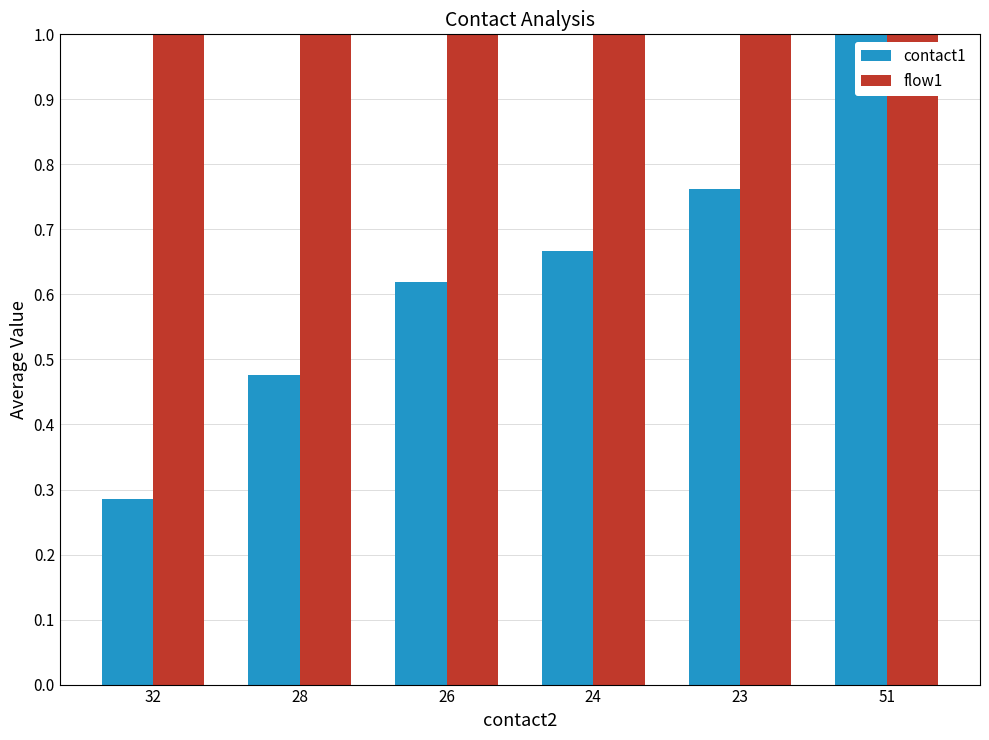

What is the difference between the contact1 values at 26 and 51?

0.4